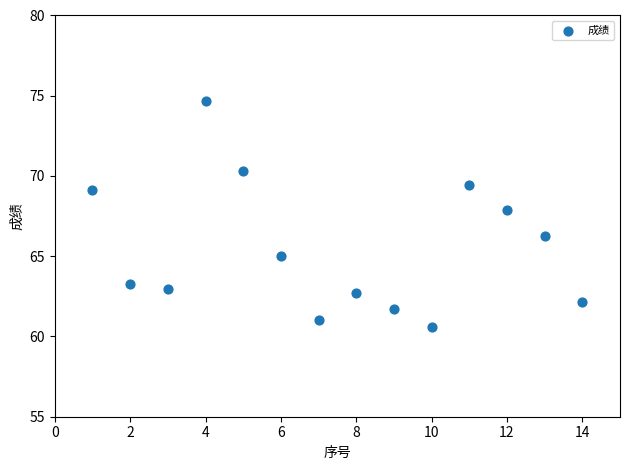

What is the range of Y values (max minus min)?

14.0